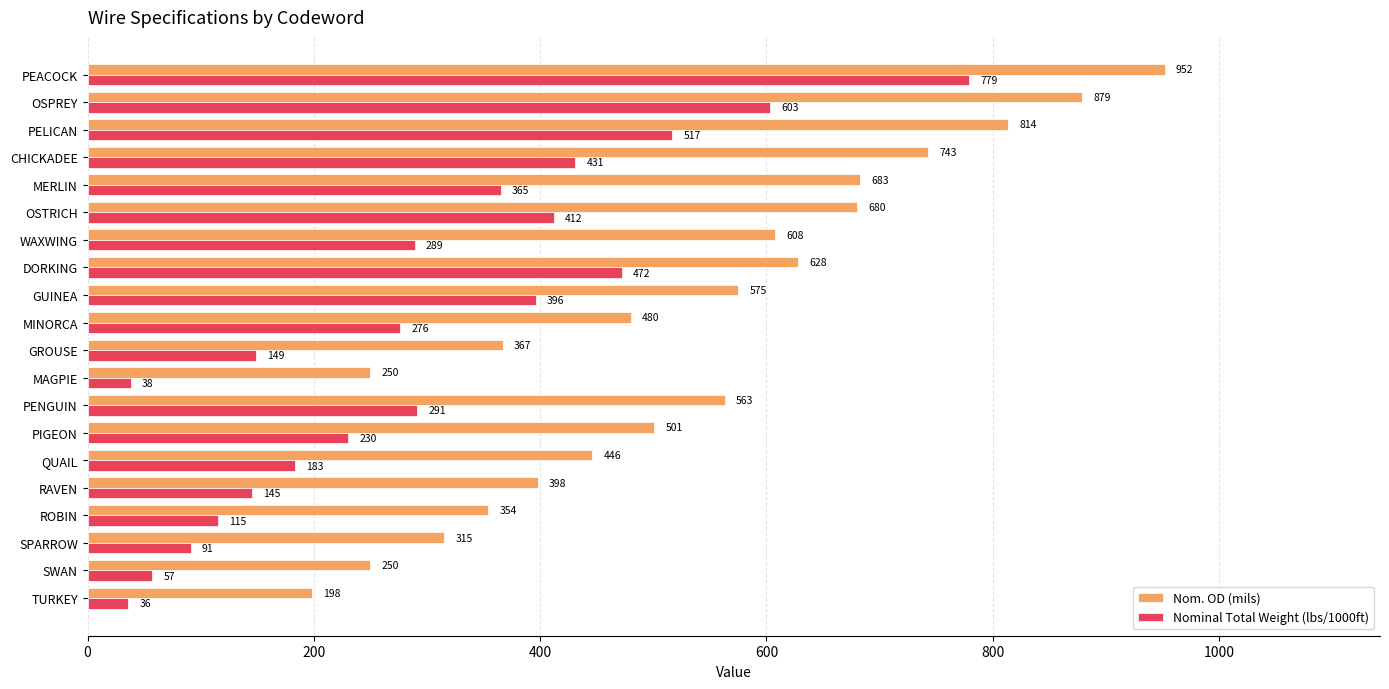

Rank the series by their average value, from highest to lowest.

Nom. OD (mils), Nominal Total Weight (lbs/1000ft)